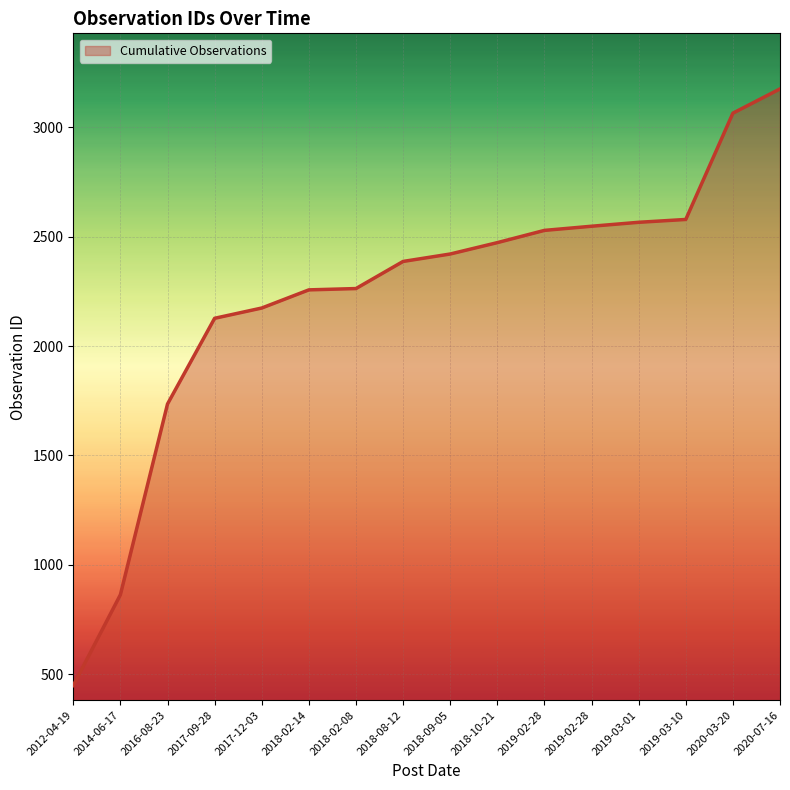

Reading left to right, transcribe all the data shown in this chart.

2012-04-19=448	2014-06-17=863	2016-08-23=1735	2017-09-28=2127	2017-12-03=2174	2018-02-14=2257	2018-02-08=2263	2018-08-12=2387	2018-09-05=2421	2018-10-21=2473	2019-02-28=2529	2019-02-28=2548	2019-03-01=2566	2019-03-10=2579	2020-03-20=3065	2020-07-16=3176